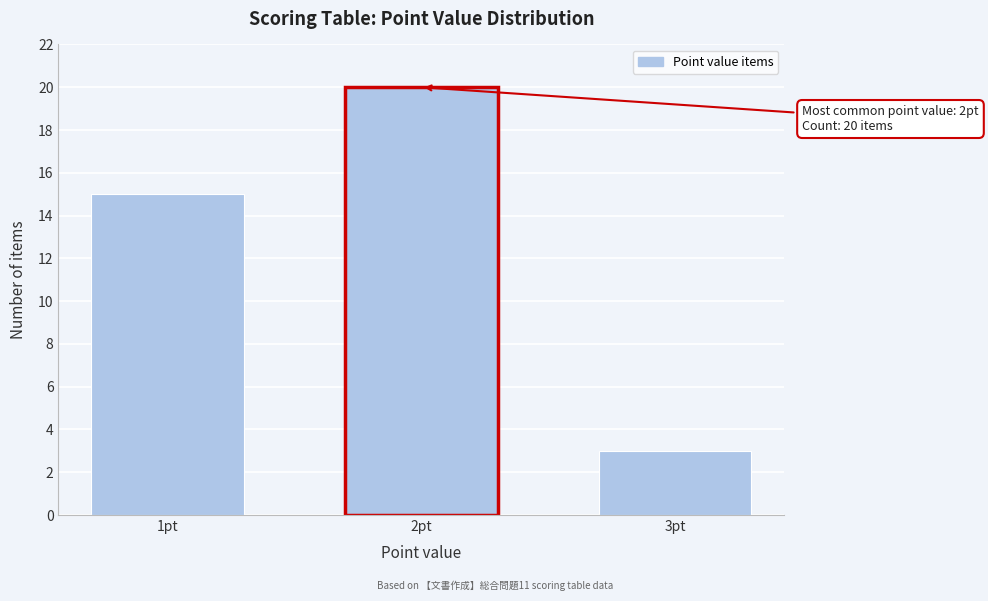

Reading left to right, extract all data points from this chart.

15	20	3